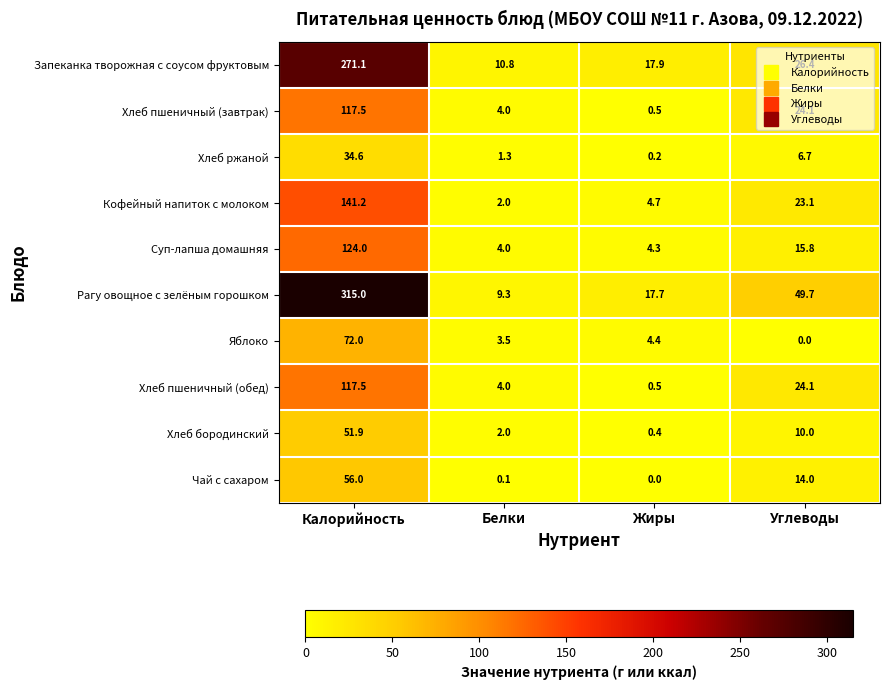

True or false: Хлеб пшеничный (обед) has a value of 24.1 at Углеводы.

True